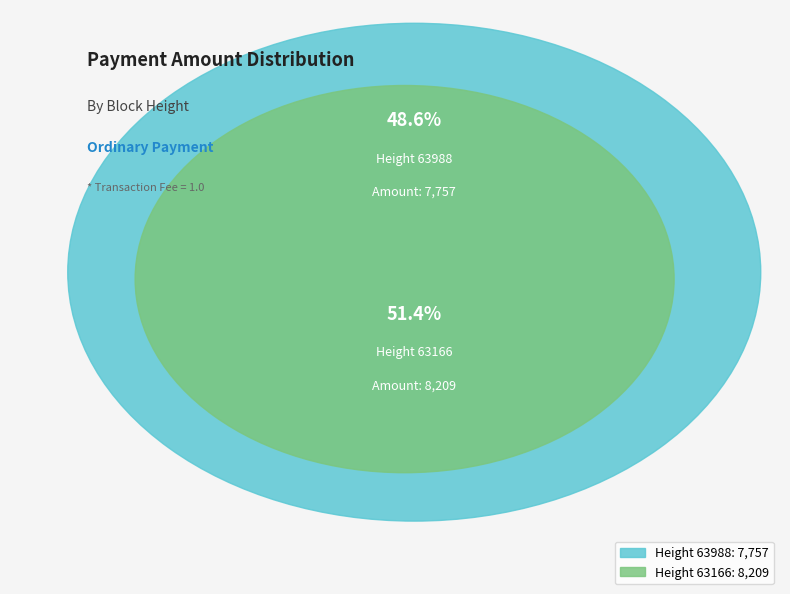

How many segments does this pie chart have?

2